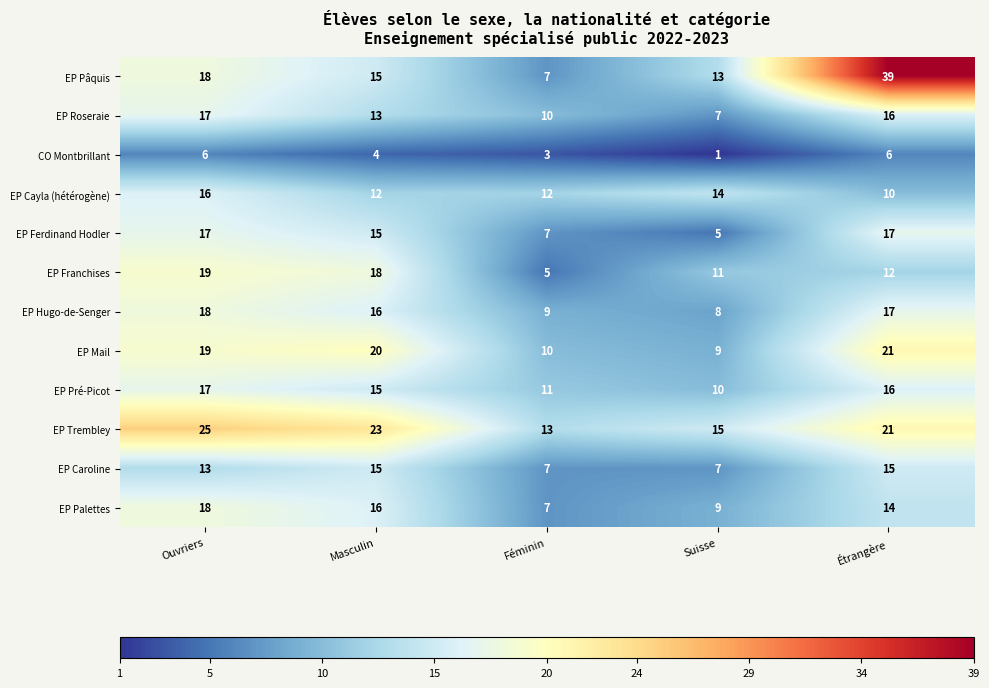

What is the difference between the EP Pâquis values at Ouvriers and Étrangère?

21